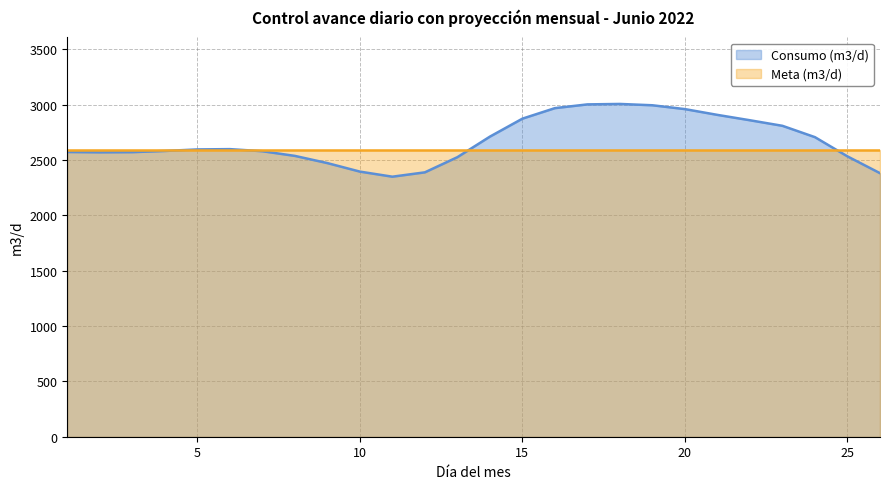

What is the average value of the Consumo (m3/d) series?

2671.2